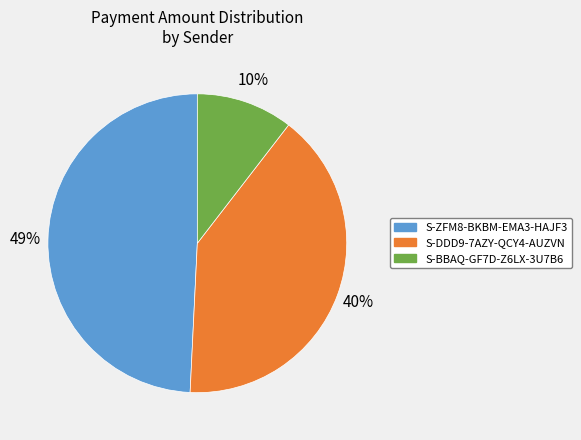

Is there a majority slice in this chart?

No